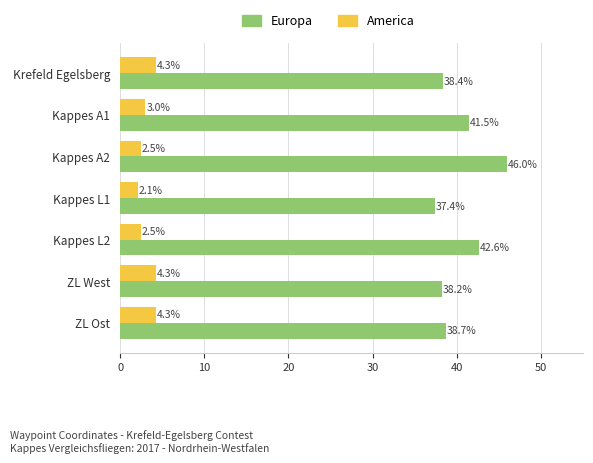

List the labels in order of Europa value, smallest first.

Kappes L1, ZL West, Krefeld Egelsberg, ZL Ost, Kappes A1, Kappes L2, Kappes A2